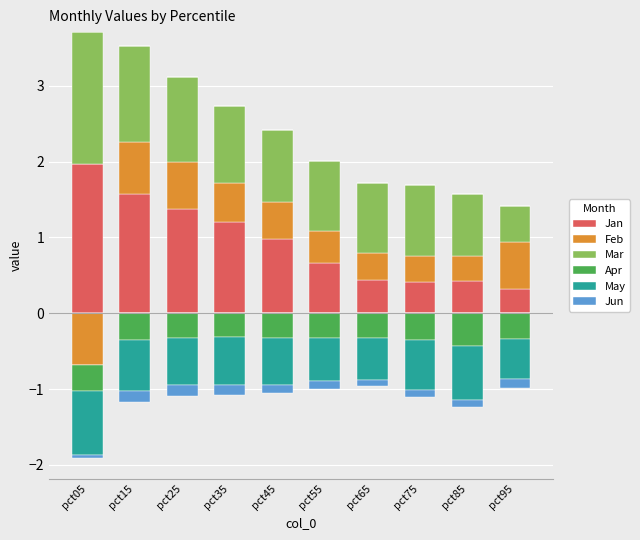

How many bars are there in each group?

6